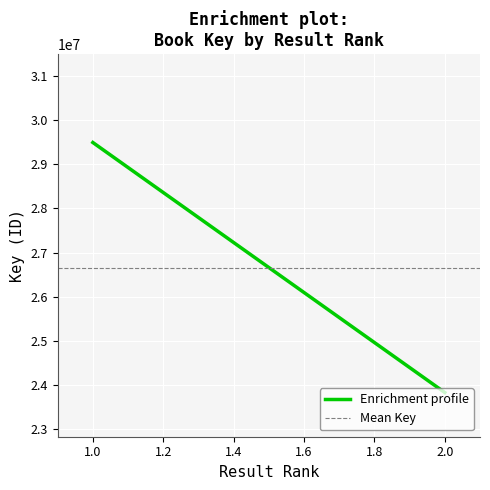

Rank the categories by value from highest to lowest.

1, 2